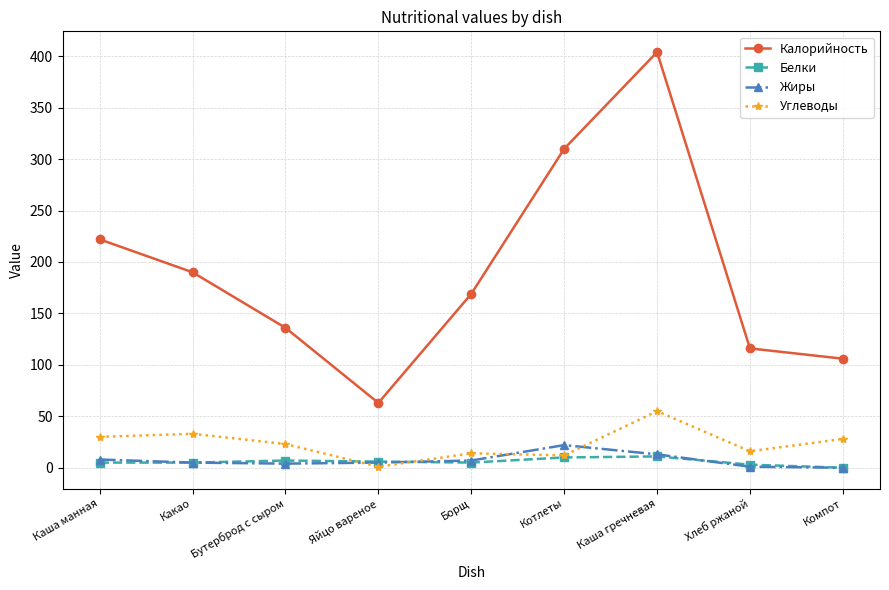

How many lines are shown in the chart?

4